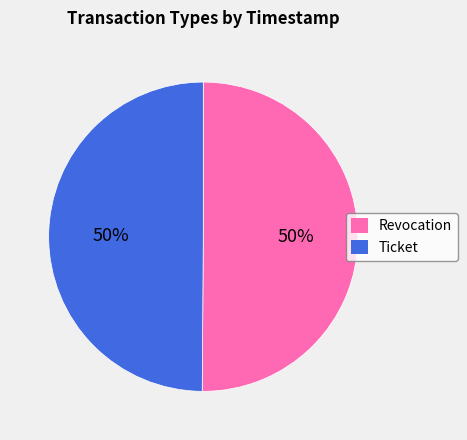

The Ticket slice represents 42% of the pie. True or false?

False